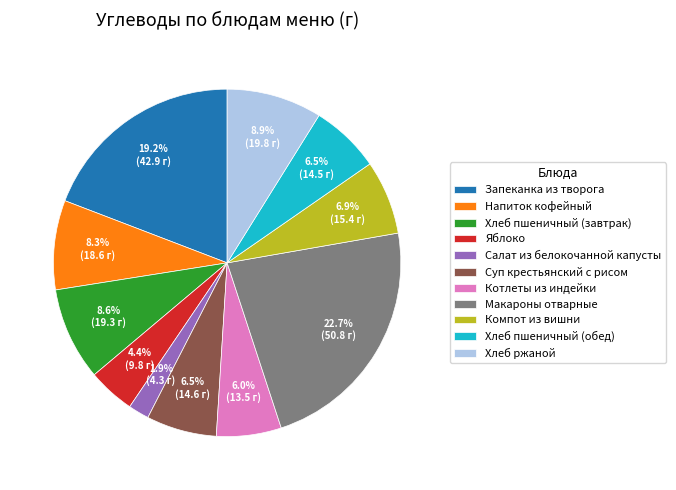

What percentage is NOT represented by Хлеб пшеничный (завтрак)?

91.4%